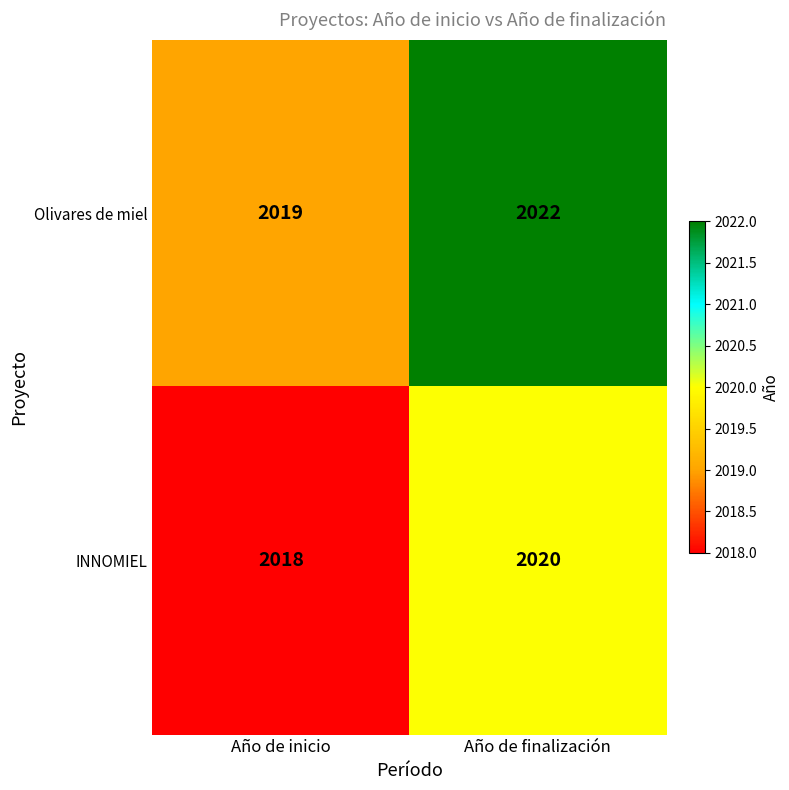

Which series has the largest total across all categories?

Olivares de miel